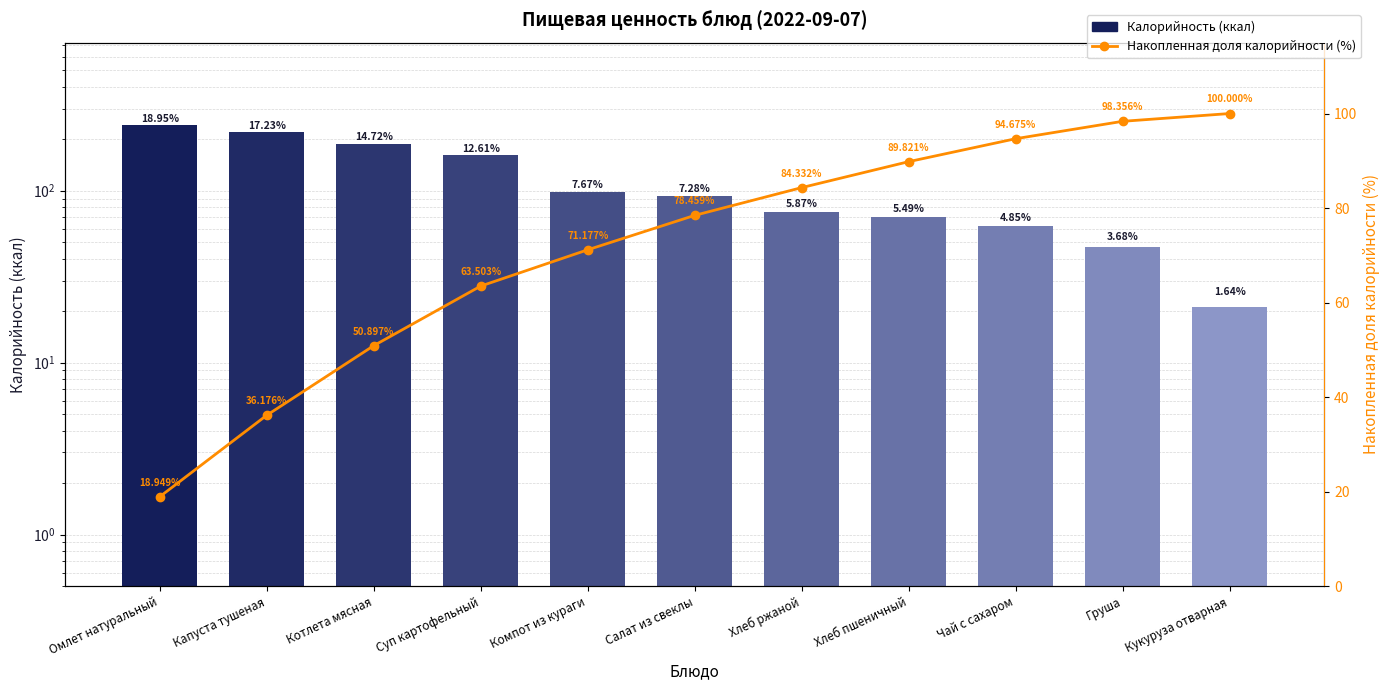

The Накопленная доля калорийности (%) series shows 100.0 at Кукуруза отварная. True or false?

True